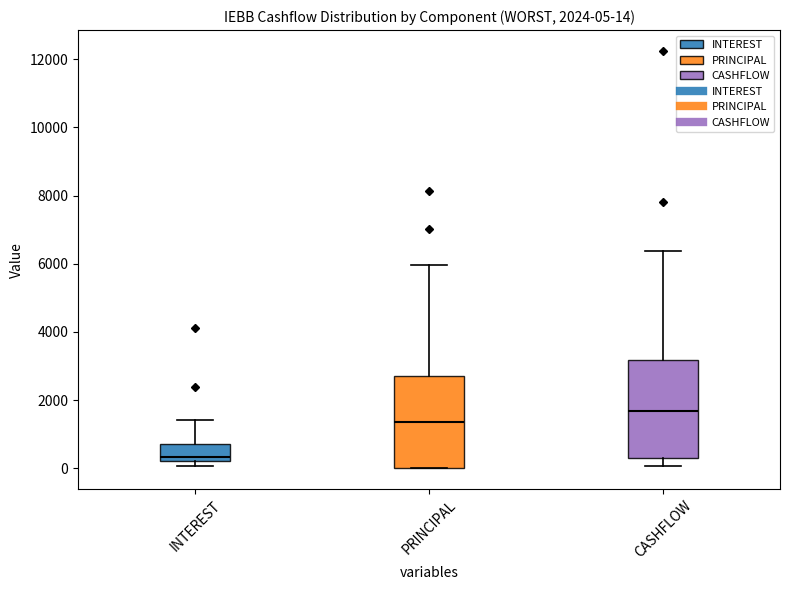

Which box has the highest median line?

CASHFLOW